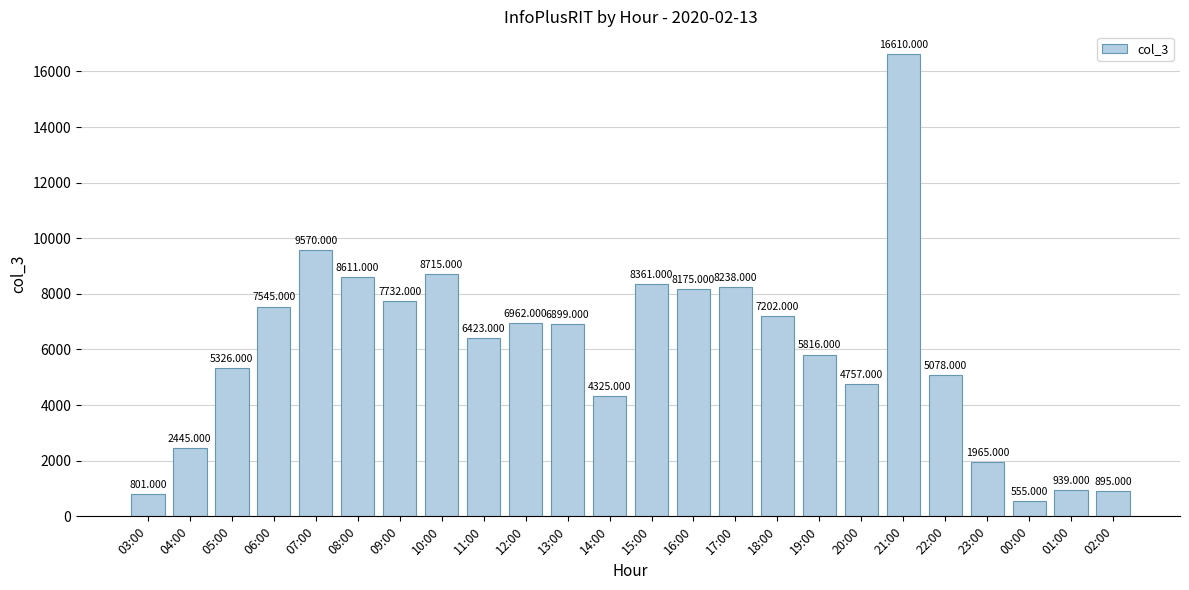

List the labels in order of value, smallest first.

00:00, 03:00, 02:00, 01:00, 23:00, 04:00, 14:00, 20:00, 22:00, 05:00, 19:00, 11:00, 13:00, 12:00, 18:00, 06:00, 09:00, 16:00, 17:00, 15:00, 08:00, 10:00, 07:00, 21:00